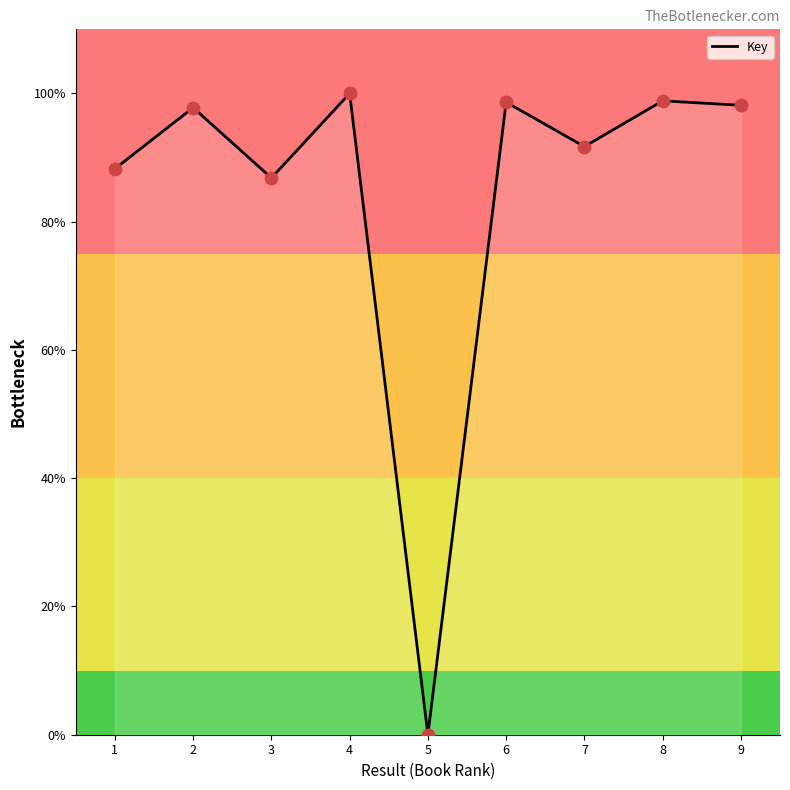

Approximately how many times larger is the value at 9 compared to 1?

1.1